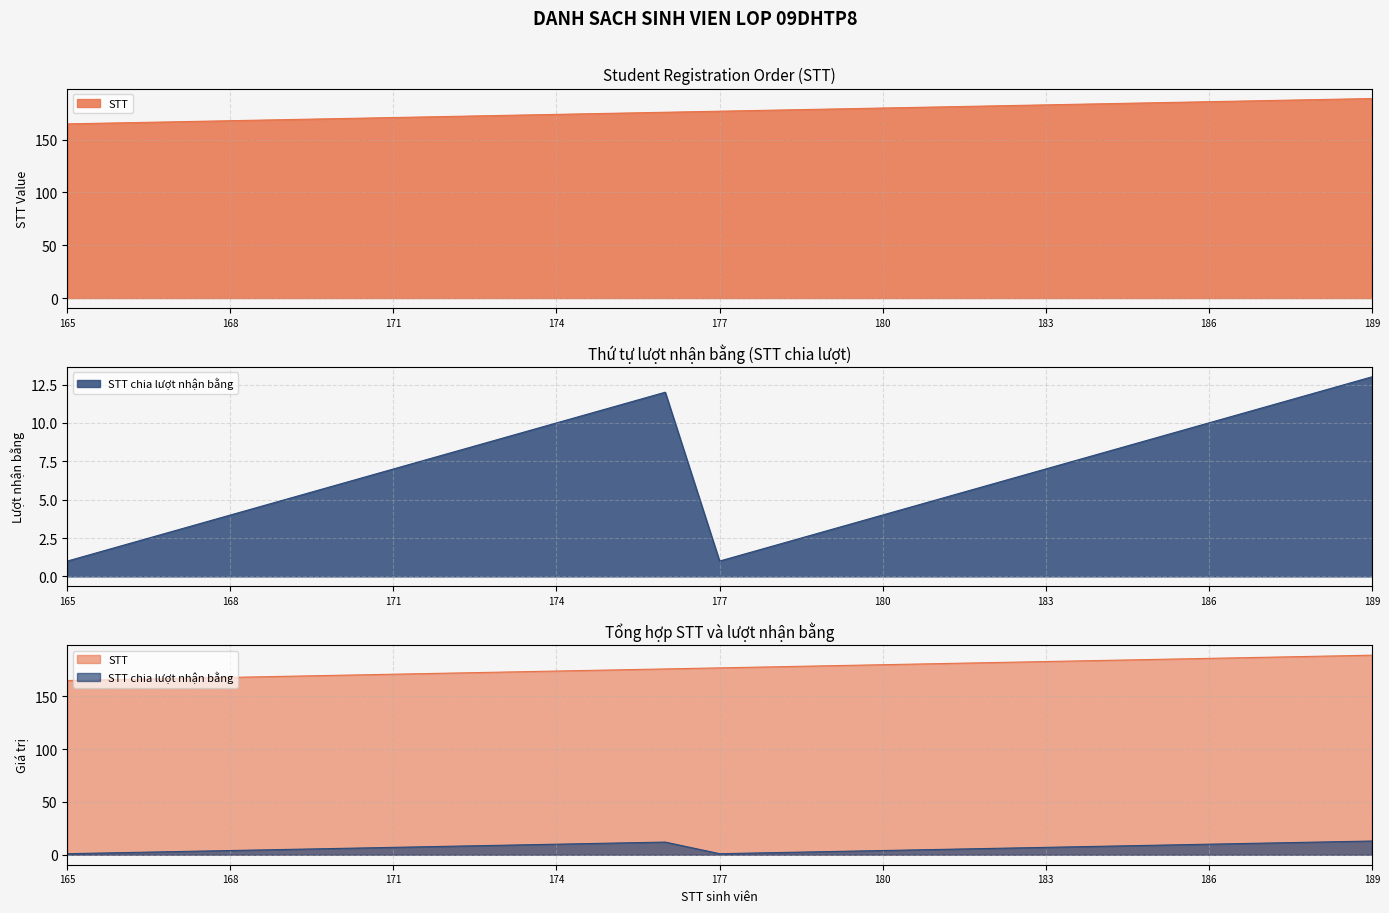

What is the difference between the maximum and minimum values in the STT chia luot series?

12